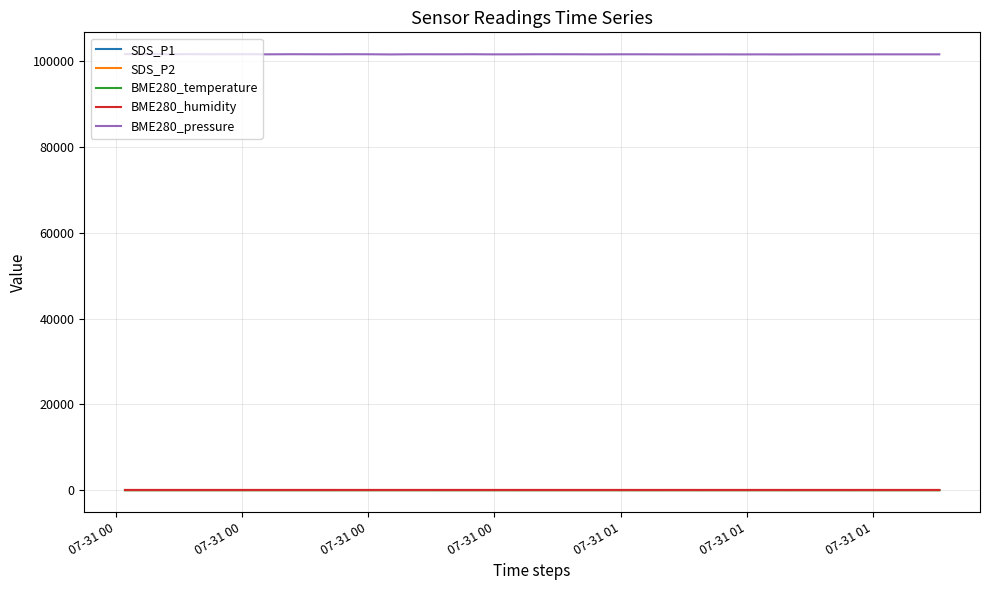

True or false: BME280_pressure and SDS_P2 cross at least once.

False